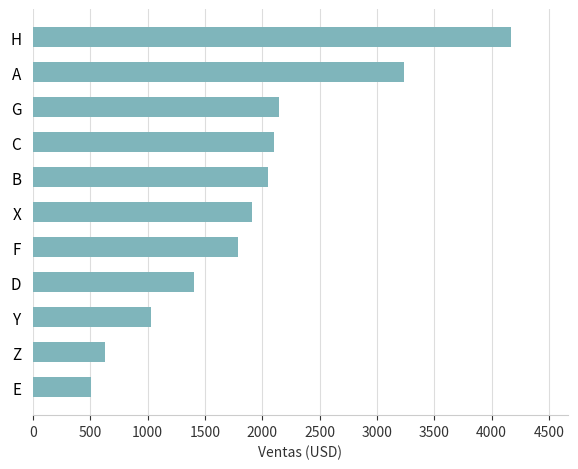

What is the change in value from D to B?

+647